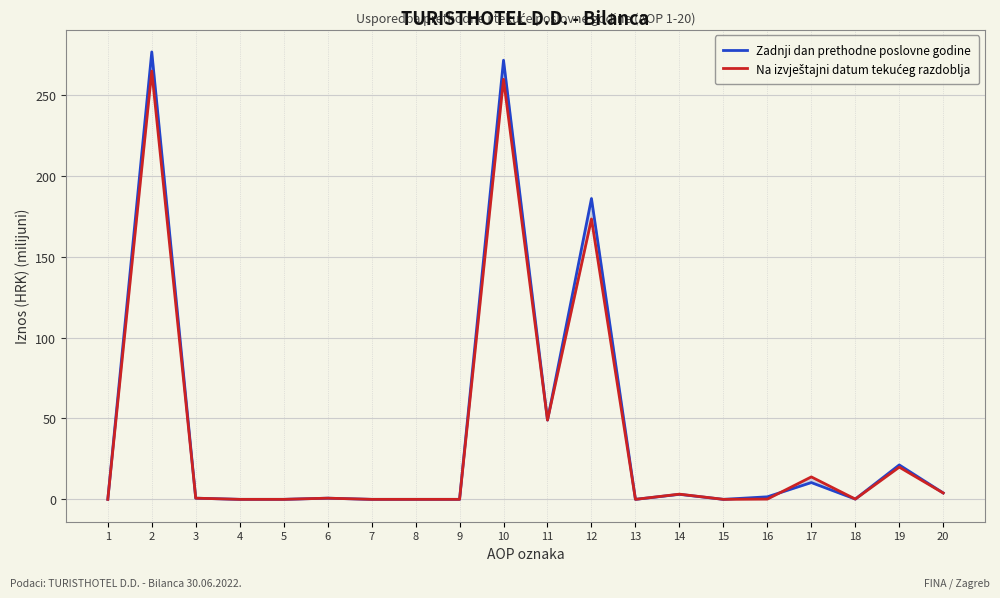

How many lines are shown in the chart?

2